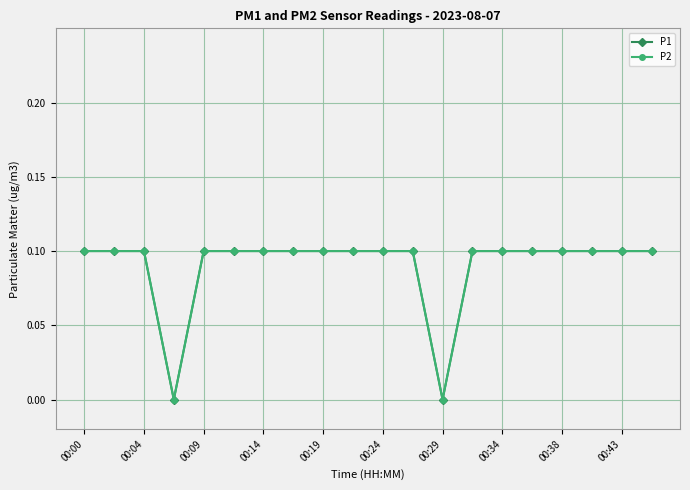

Does the chart have visible grid lines?

Yes